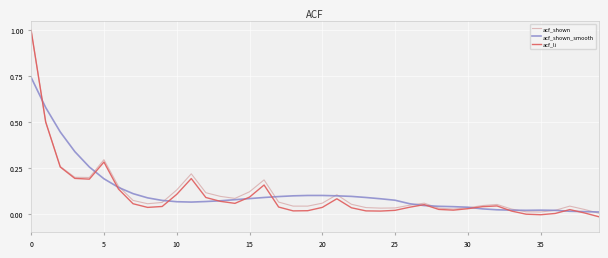

What is the greatest value displayed?

1.0